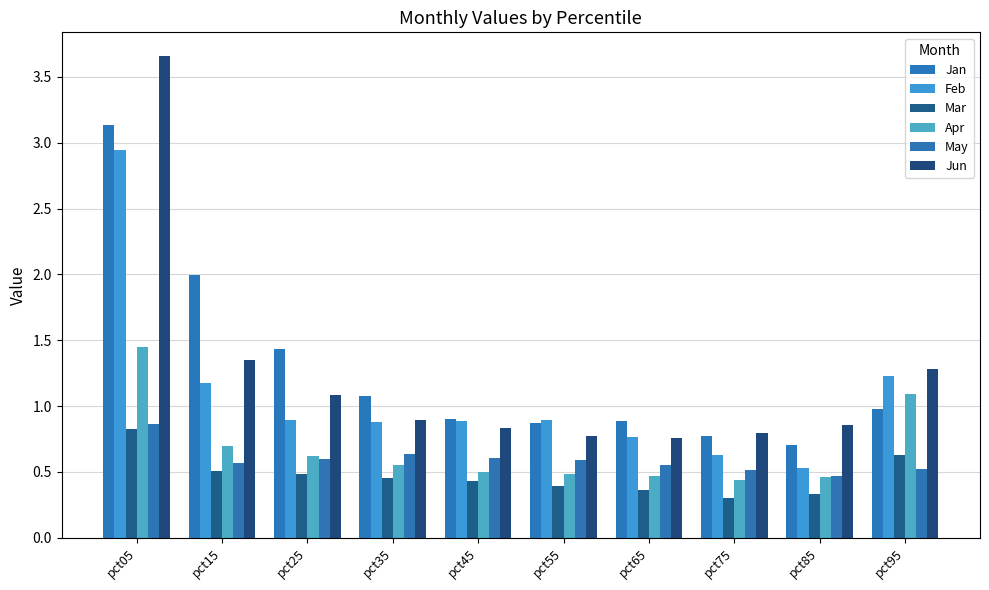

Which series changed the most between pct65 and pct95?

Apr